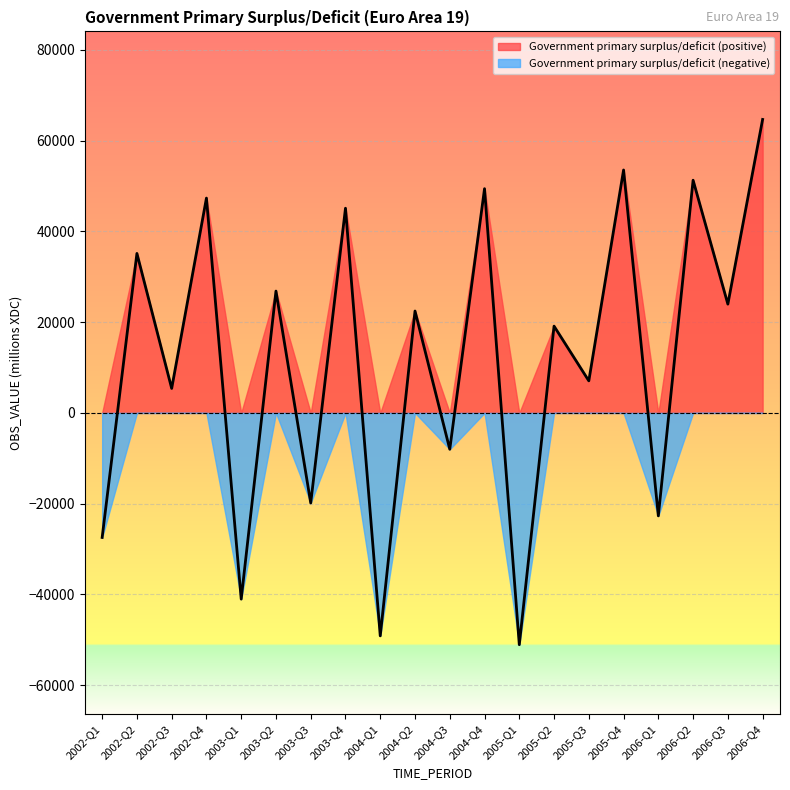

What is the difference between the values at 2003-Q4 and 2006-Q2?

6170.2